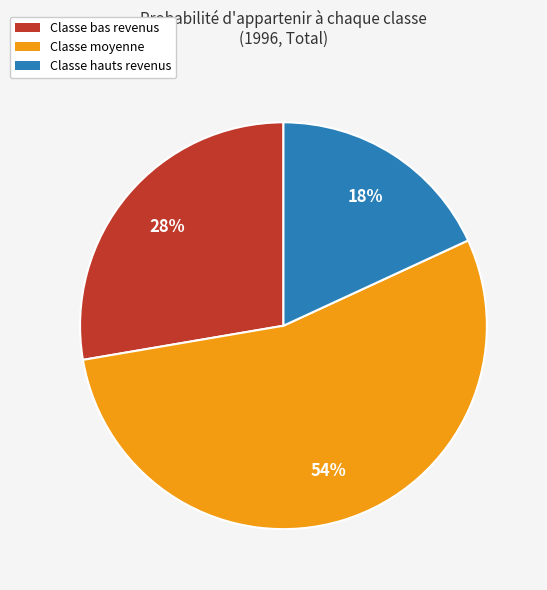

Is Classe bas revenus the majority of the pie?

No